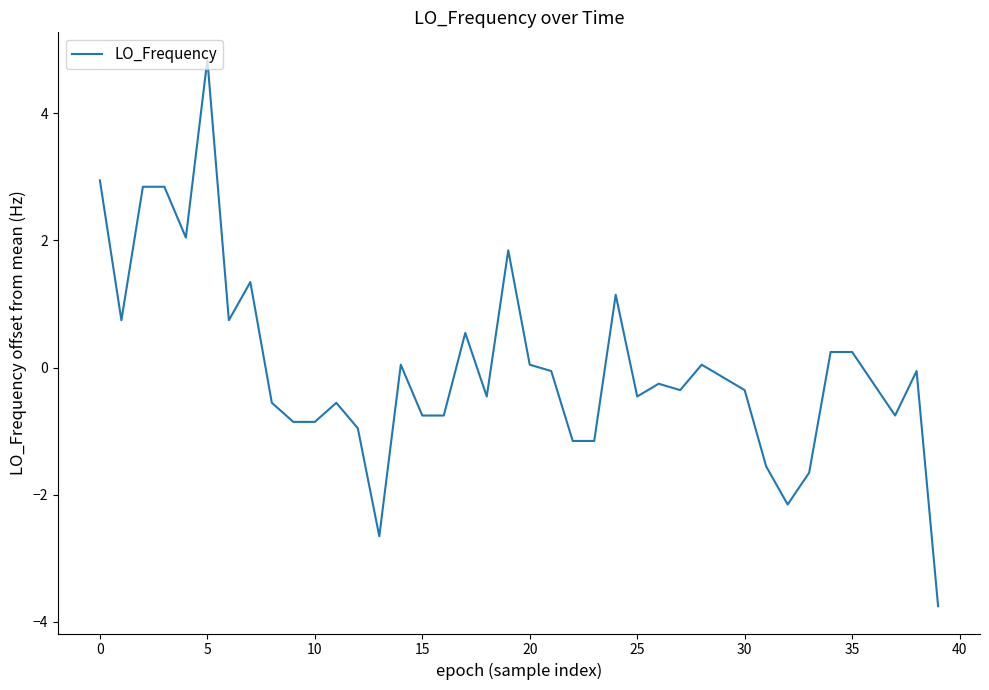

What is the difference between the maximum and minimum values?

8.6